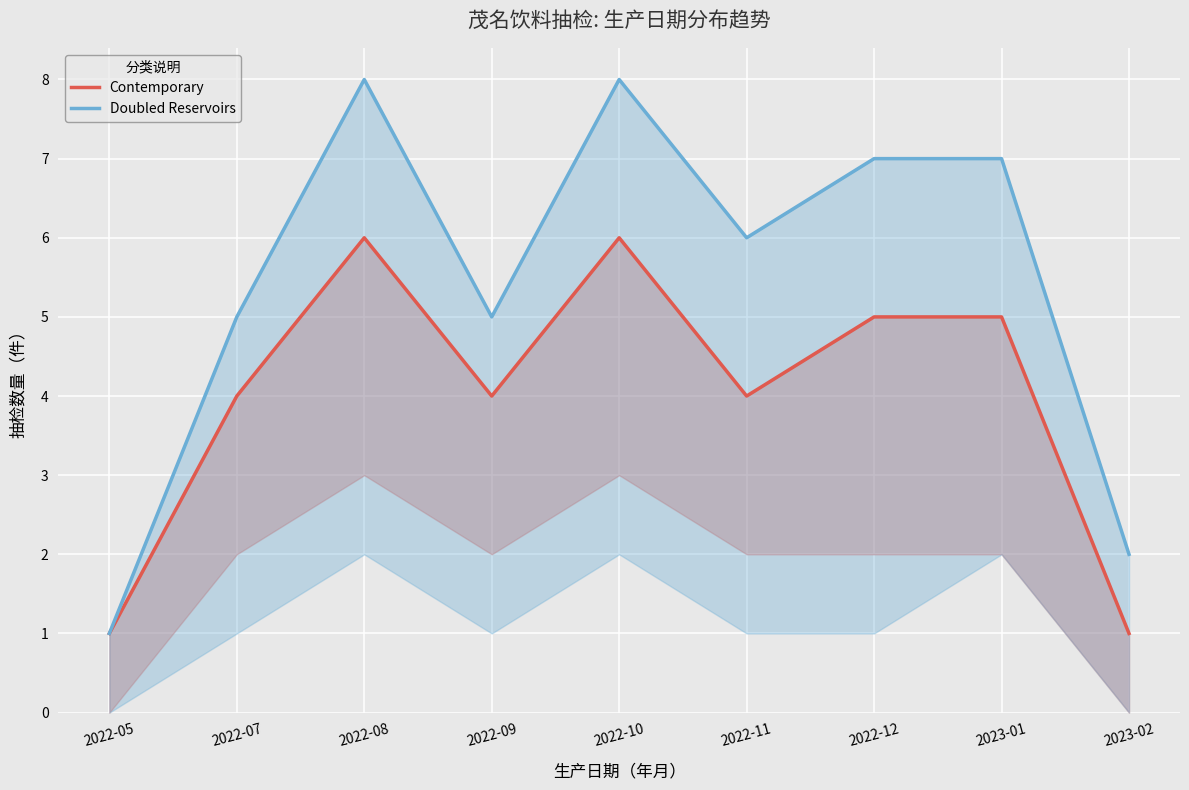

At which category does Contemporary reach its first local valley?

2022-09